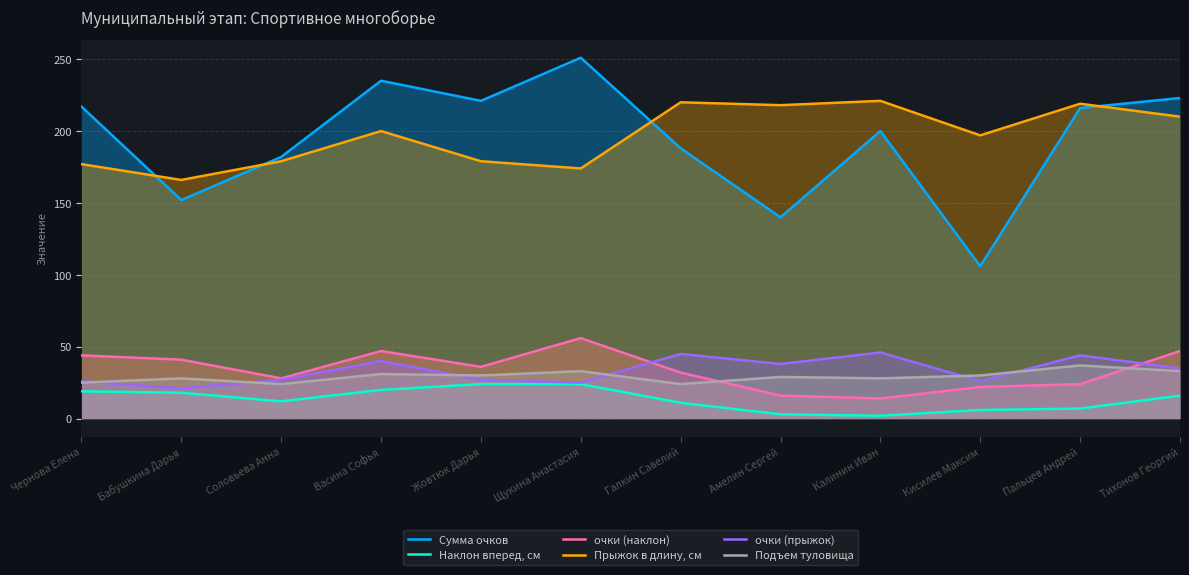

What position from the right is Бабушкина Дарья?

11